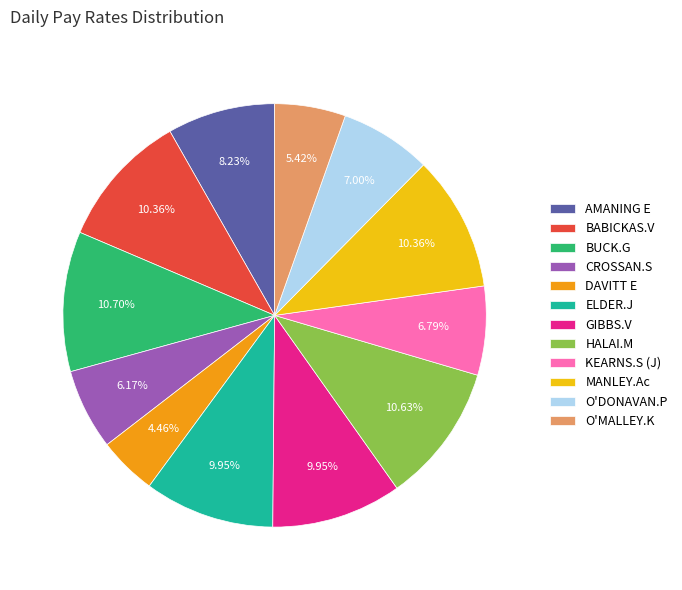

How many segments does this pie chart have?

12